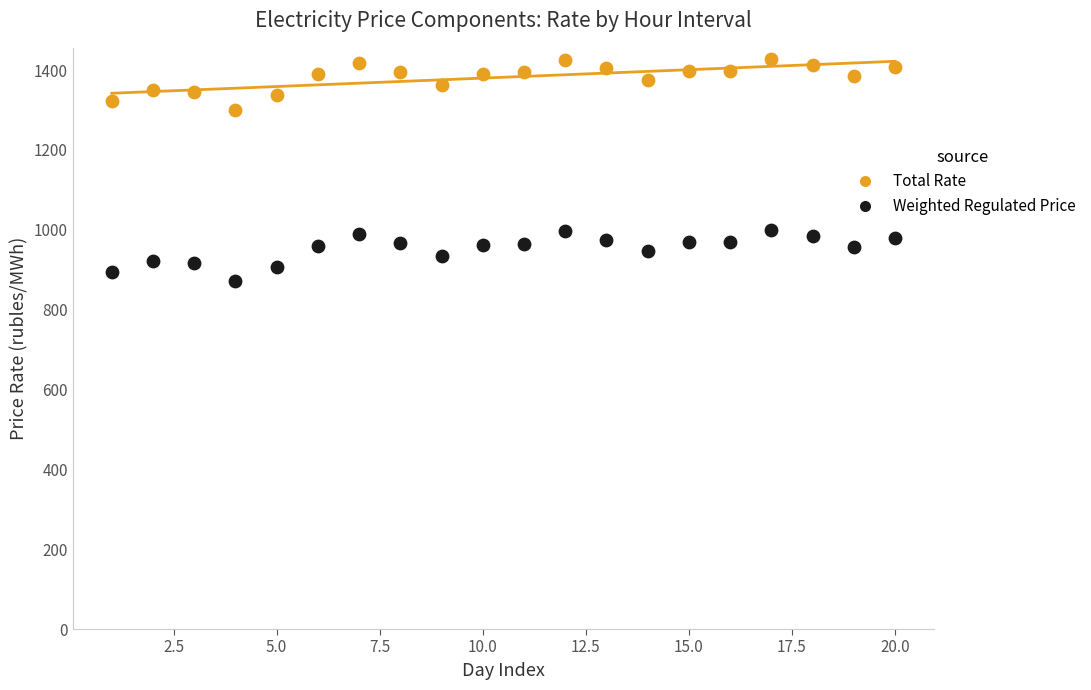

What are all the series names shown in the legend?

Total Rate, Weighted Regulated Price